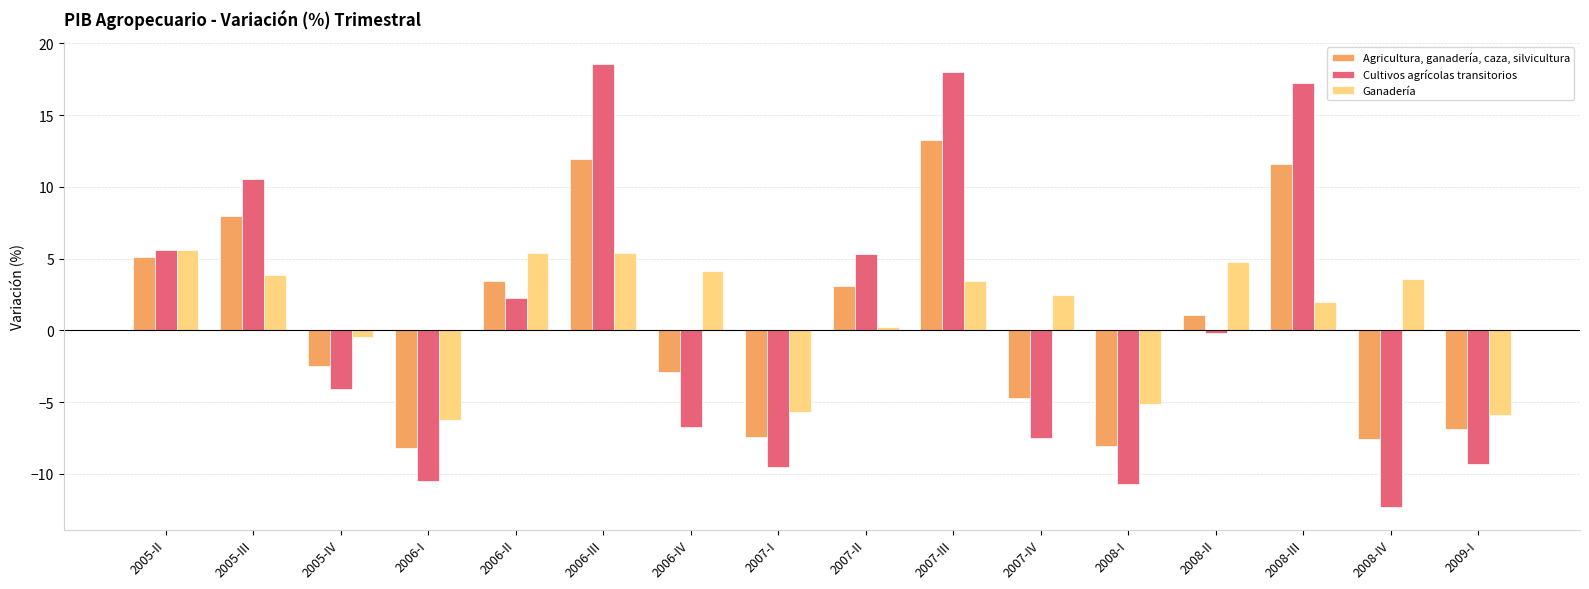

What is the sum of all Agricultura, ganadería, caza, silvicultura values?

9.2